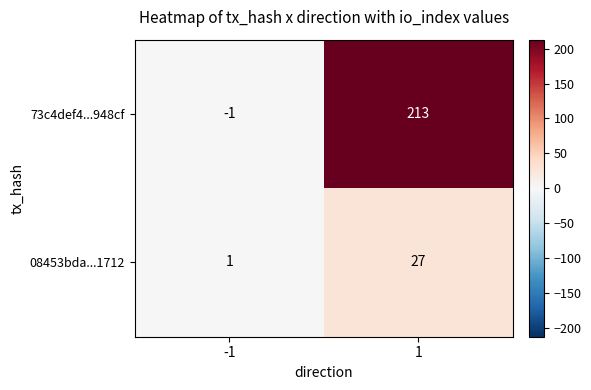

What is the difference between the 73c4def4...948cf values at 1 and -1?

214